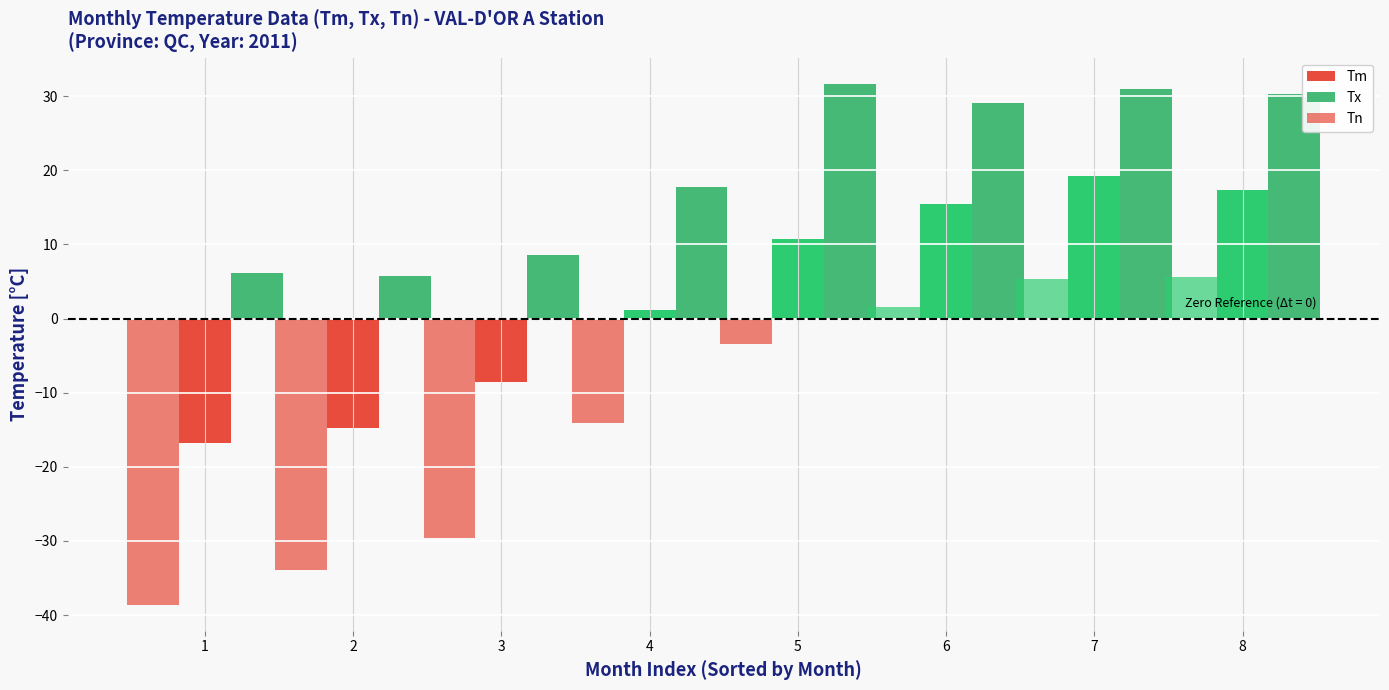

Count the number of data series in this chart.

3